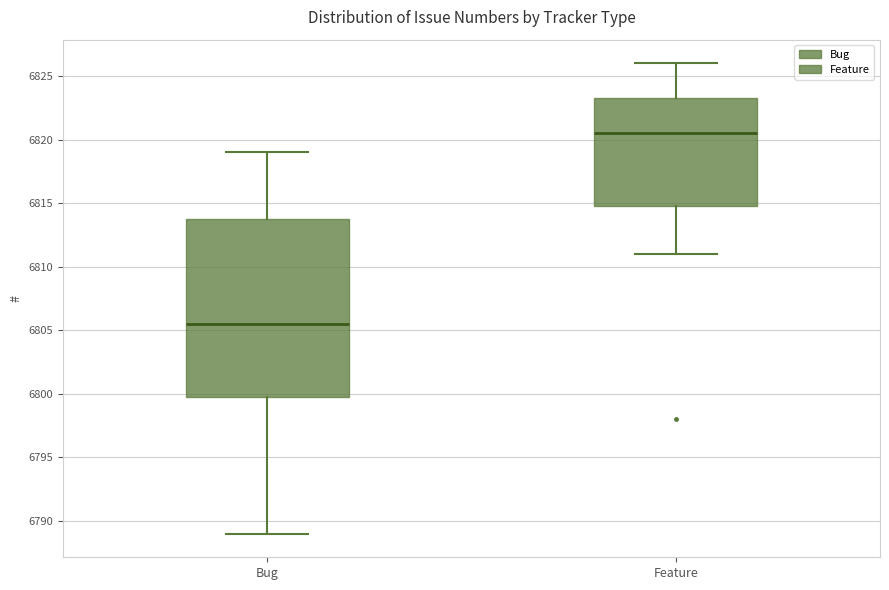

Reading left to right, read every box against the y-axis: the position of its median line, the range the box covers, and the ends of its whiskers. The values are not printed on the chart, so give them approximately, as read against the axis.

Bug: median 6805.5, box 6800.0 to 6814.0, whiskers 6789.0 to 6819.0
Feature: median 6820.5, box 6815.0 to 6823.5, whiskers 6811.0 to 6826.0